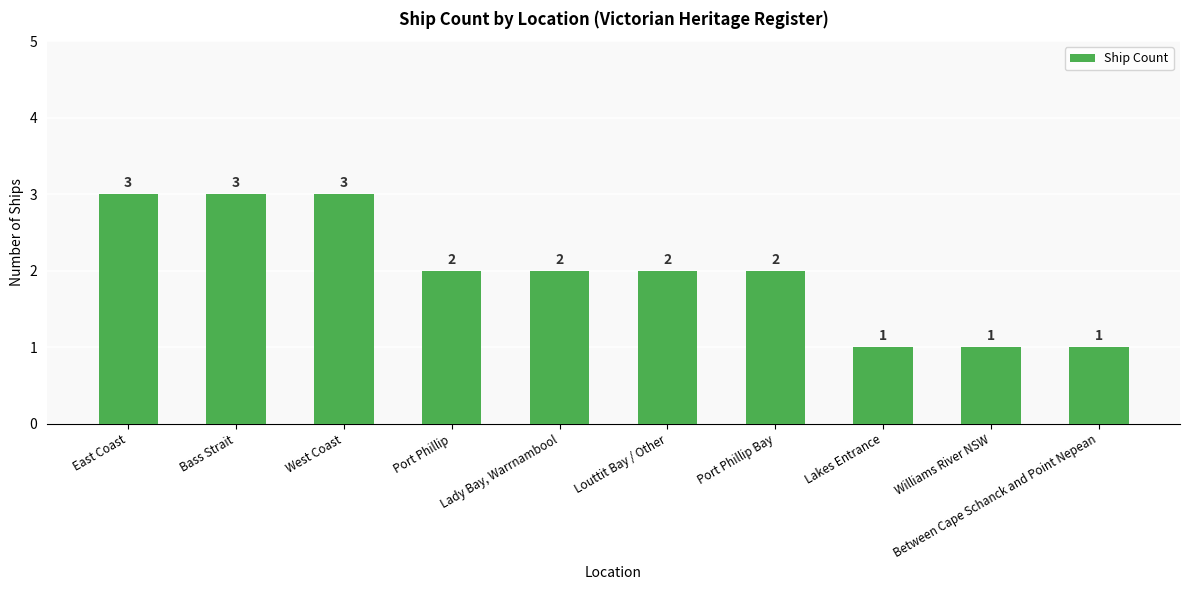

Which has a higher value, Port Phillip Bay or Lakes Entrance?

Port Phillip Bay